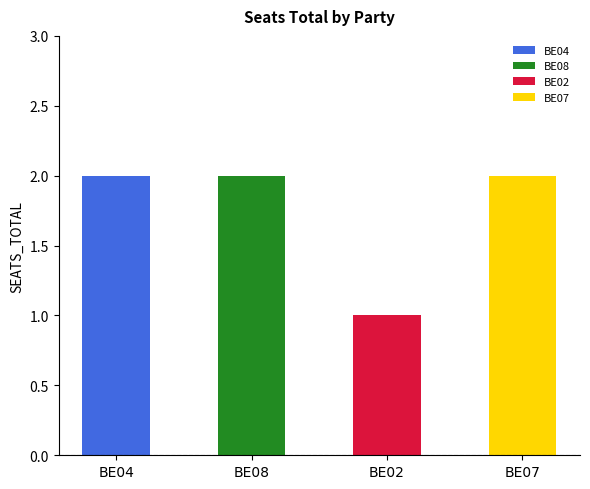

Count the number of data series in this chart.

1